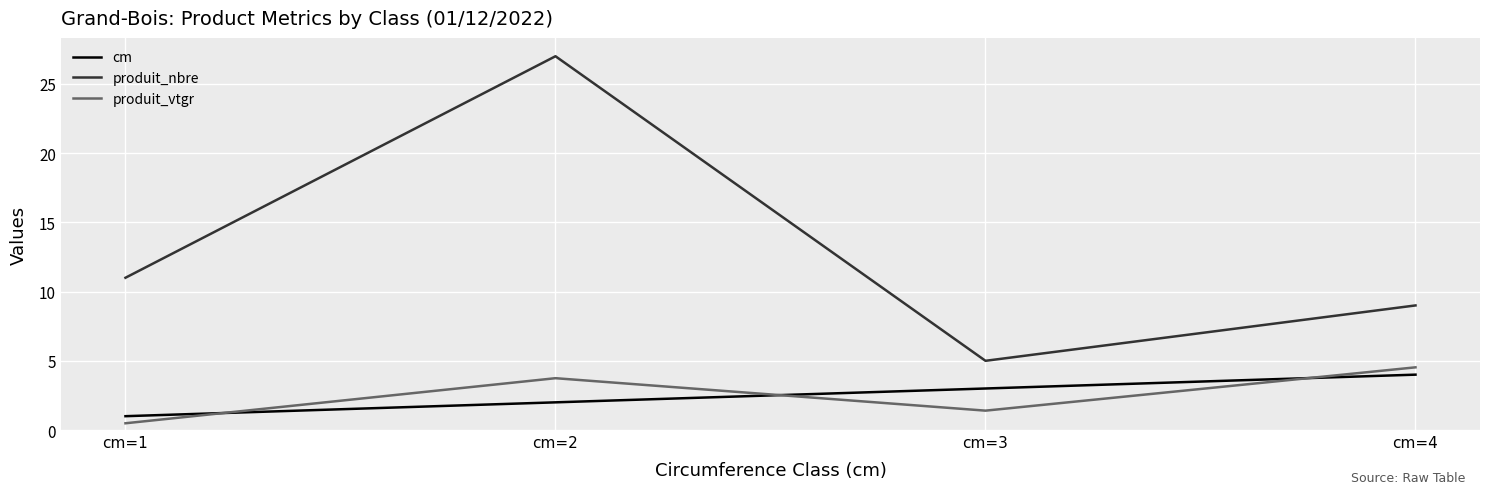

Between cm=2 and cm=4, which series saw the biggest shift?

produit_nbre